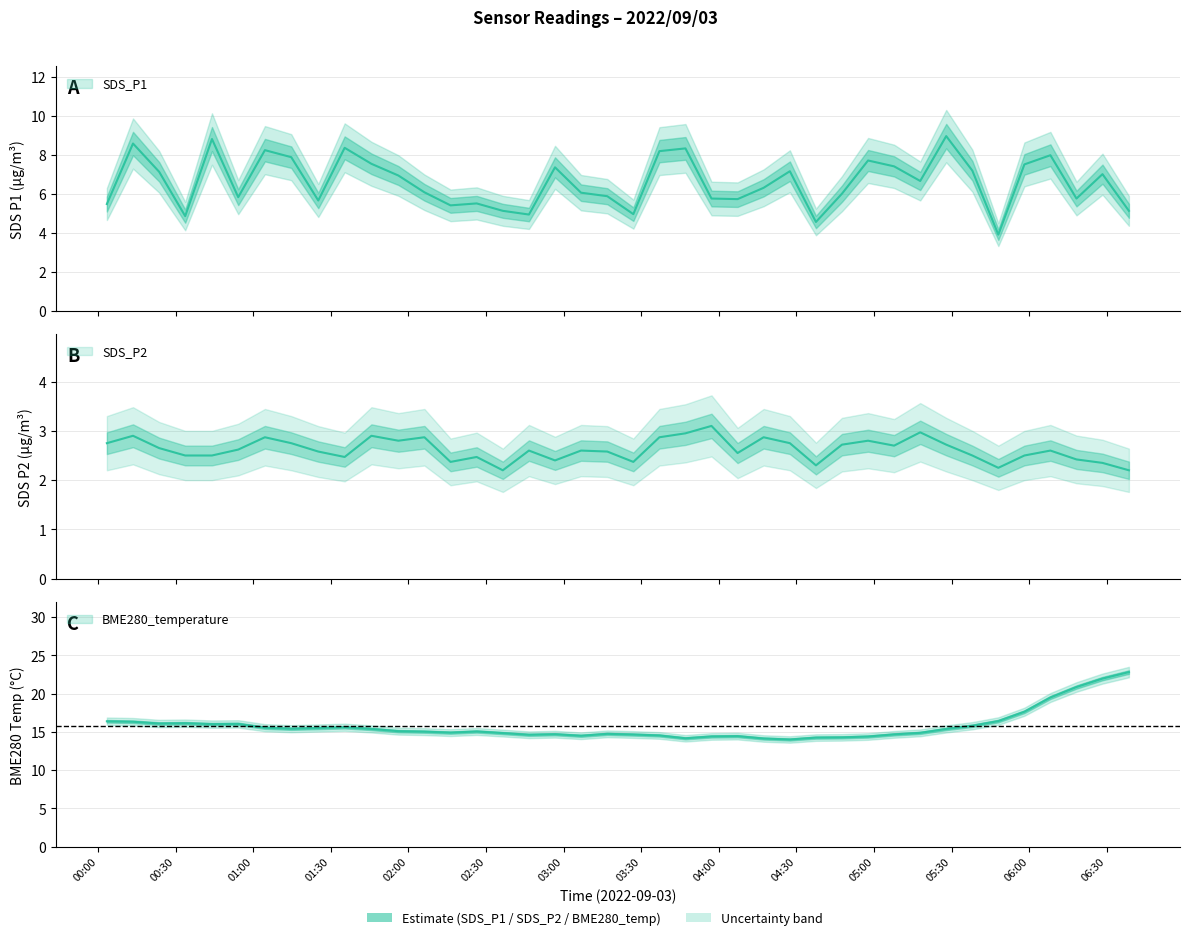

Is it true that BME280_temperature equals 3.9 at 2022/09/03 02:56:39?

False